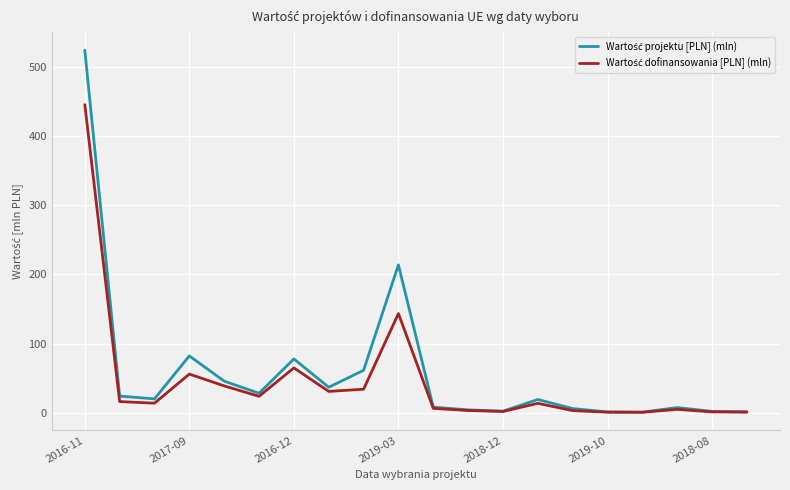

What is the maximum value shown in the chart?

523.9